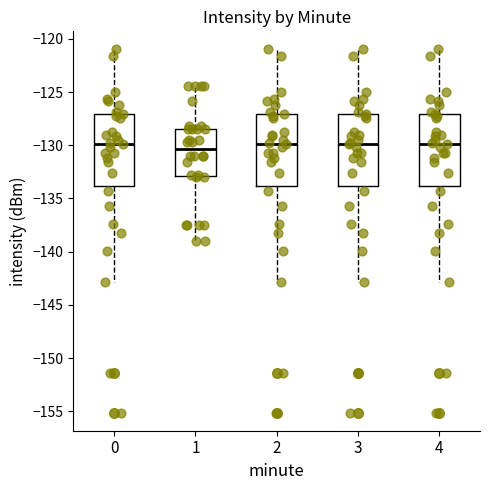

Reading left to right, transcribe this box plot: for each box, give where its median line is, the range the box spans, and where its two whiskers end, as read against the y-axis. The values are not printed on the chart, so give them approximately, as read against the axis.

0: median -130.0, box -134.0 to -127.0, whiskers -143.0 to -121.0
1: median -130.5, box -133.0 to -128.5, whiskers -139.0 to -124.5
2: median -130.0, box -134.0 to -127.0, whiskers -143.0 to -121.0
3: median -130.0, box -134.0 to -127.0, whiskers -143.0 to -121.0
4: median -130.0, box -134.0 to -127.0, whiskers -143.0 to -121.0